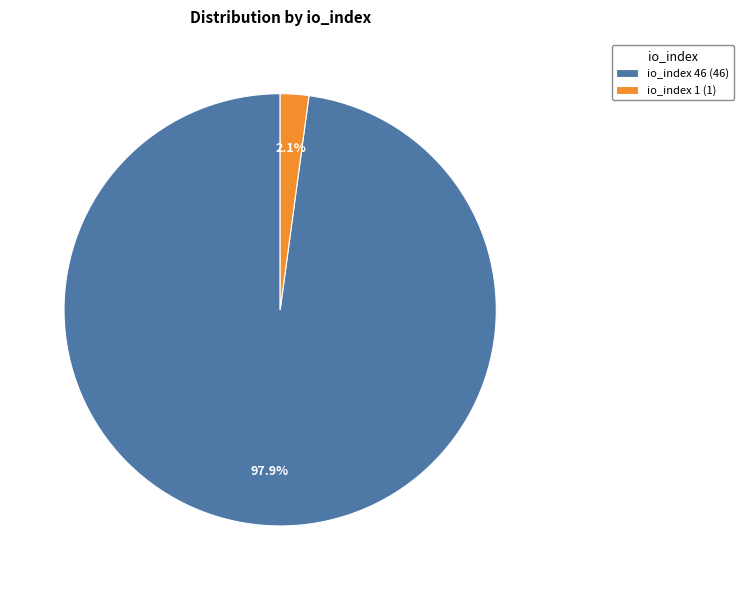

Rank the categories by value from highest to lowest.

io_index 46, io_index 1